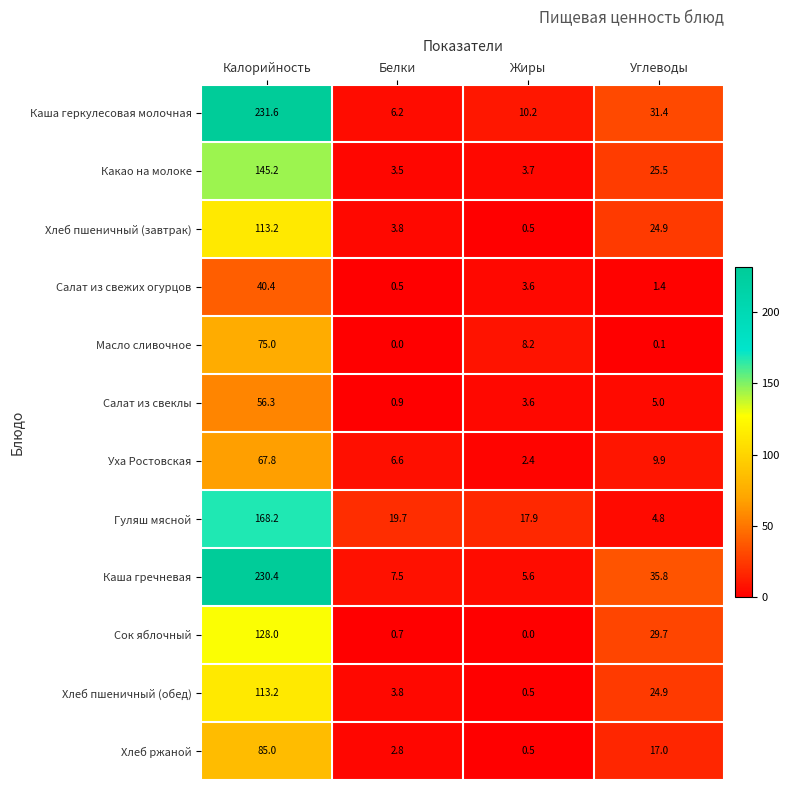

True or false: Какао на молоке has a value of 17.5 at Углеводы.

False